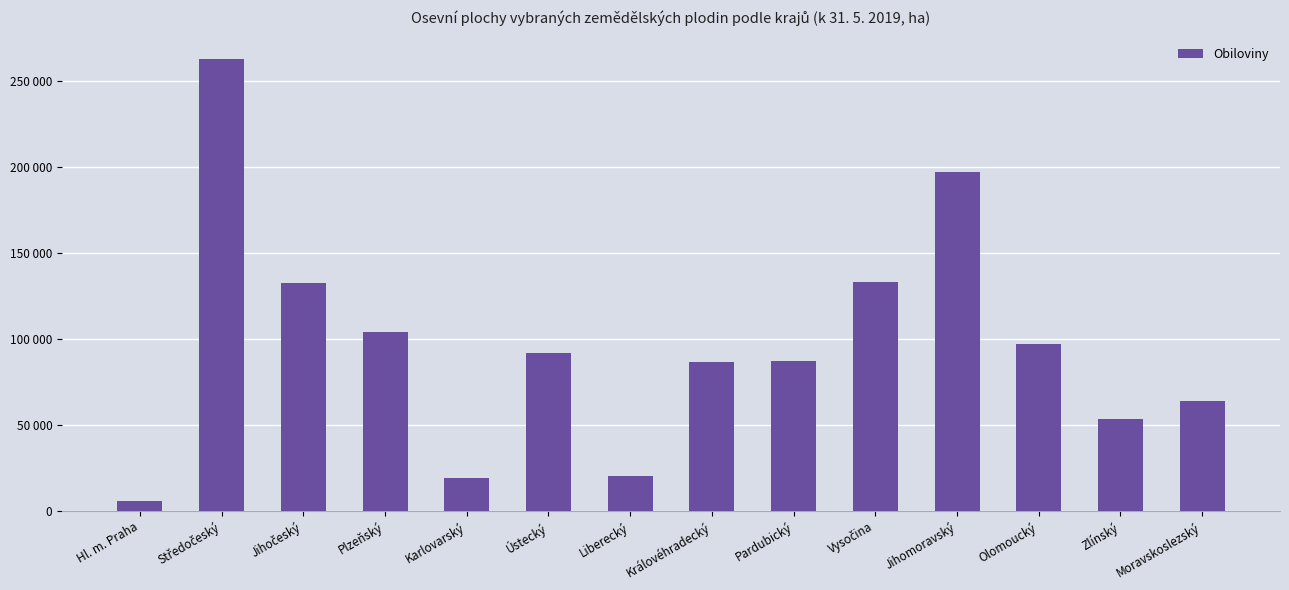

What is the label of the 4th bar from the left?

Plzeňský